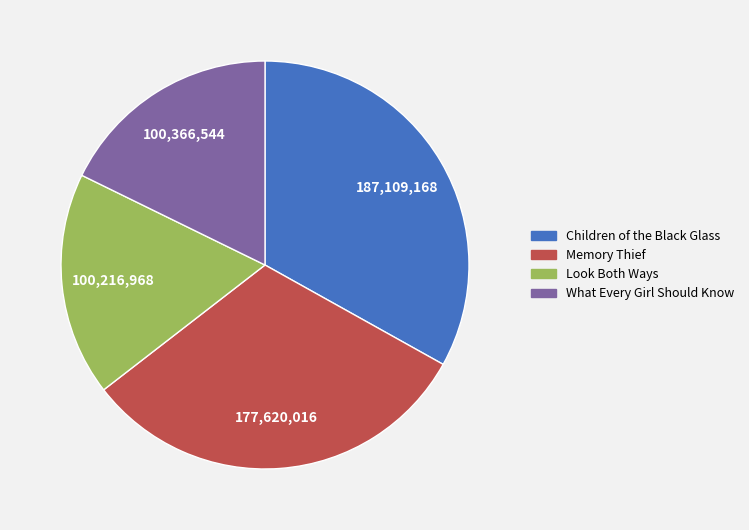

Is the sum of Children of the Black Glass and What Every Girl Should Know greater than half?

Yes